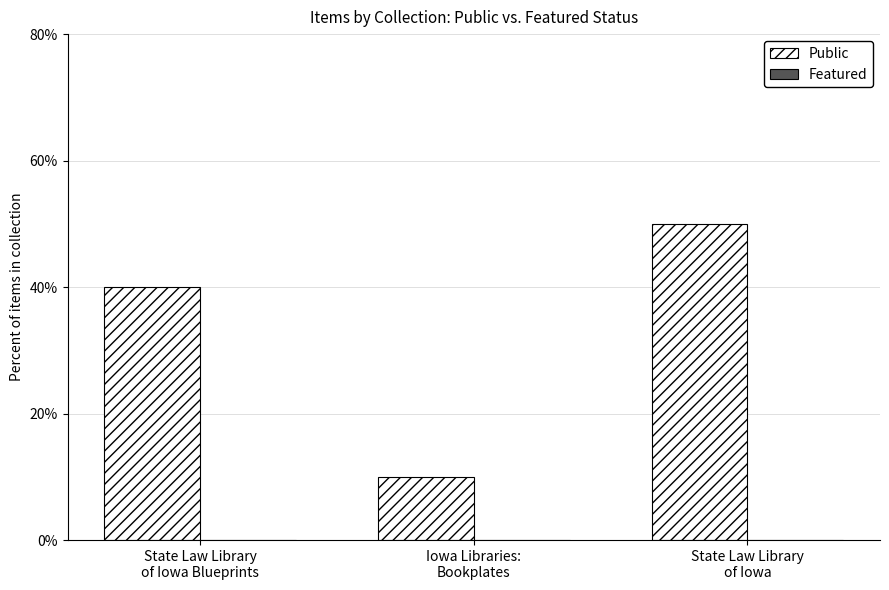

Which has a higher value, Iowa Libraries:
Bookplates or State Law Library
of Iowa?

State Law Library
of Iowa